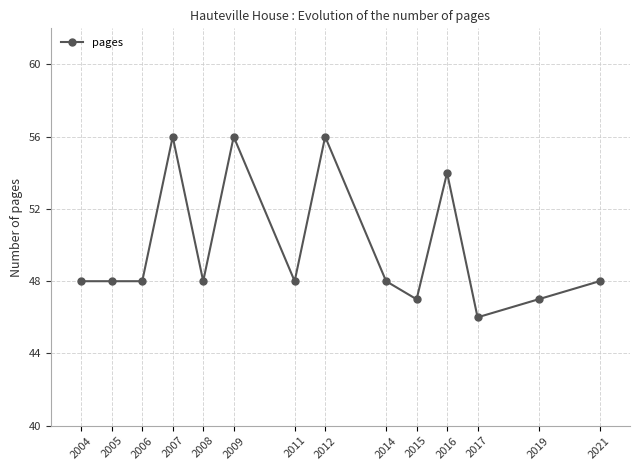

Count the number of categories in the chart.

14